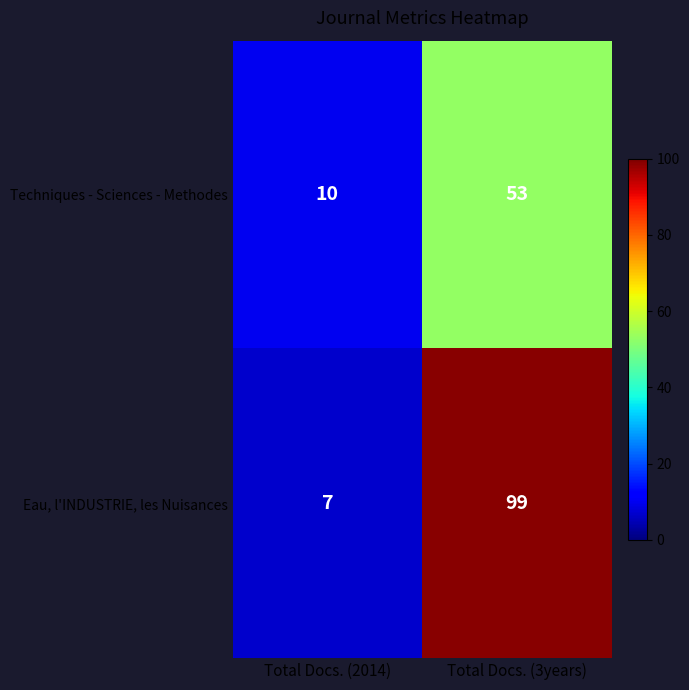

Which series has the largest total across all categories?

Eau, l'INDUSTRIE, les Nuisances